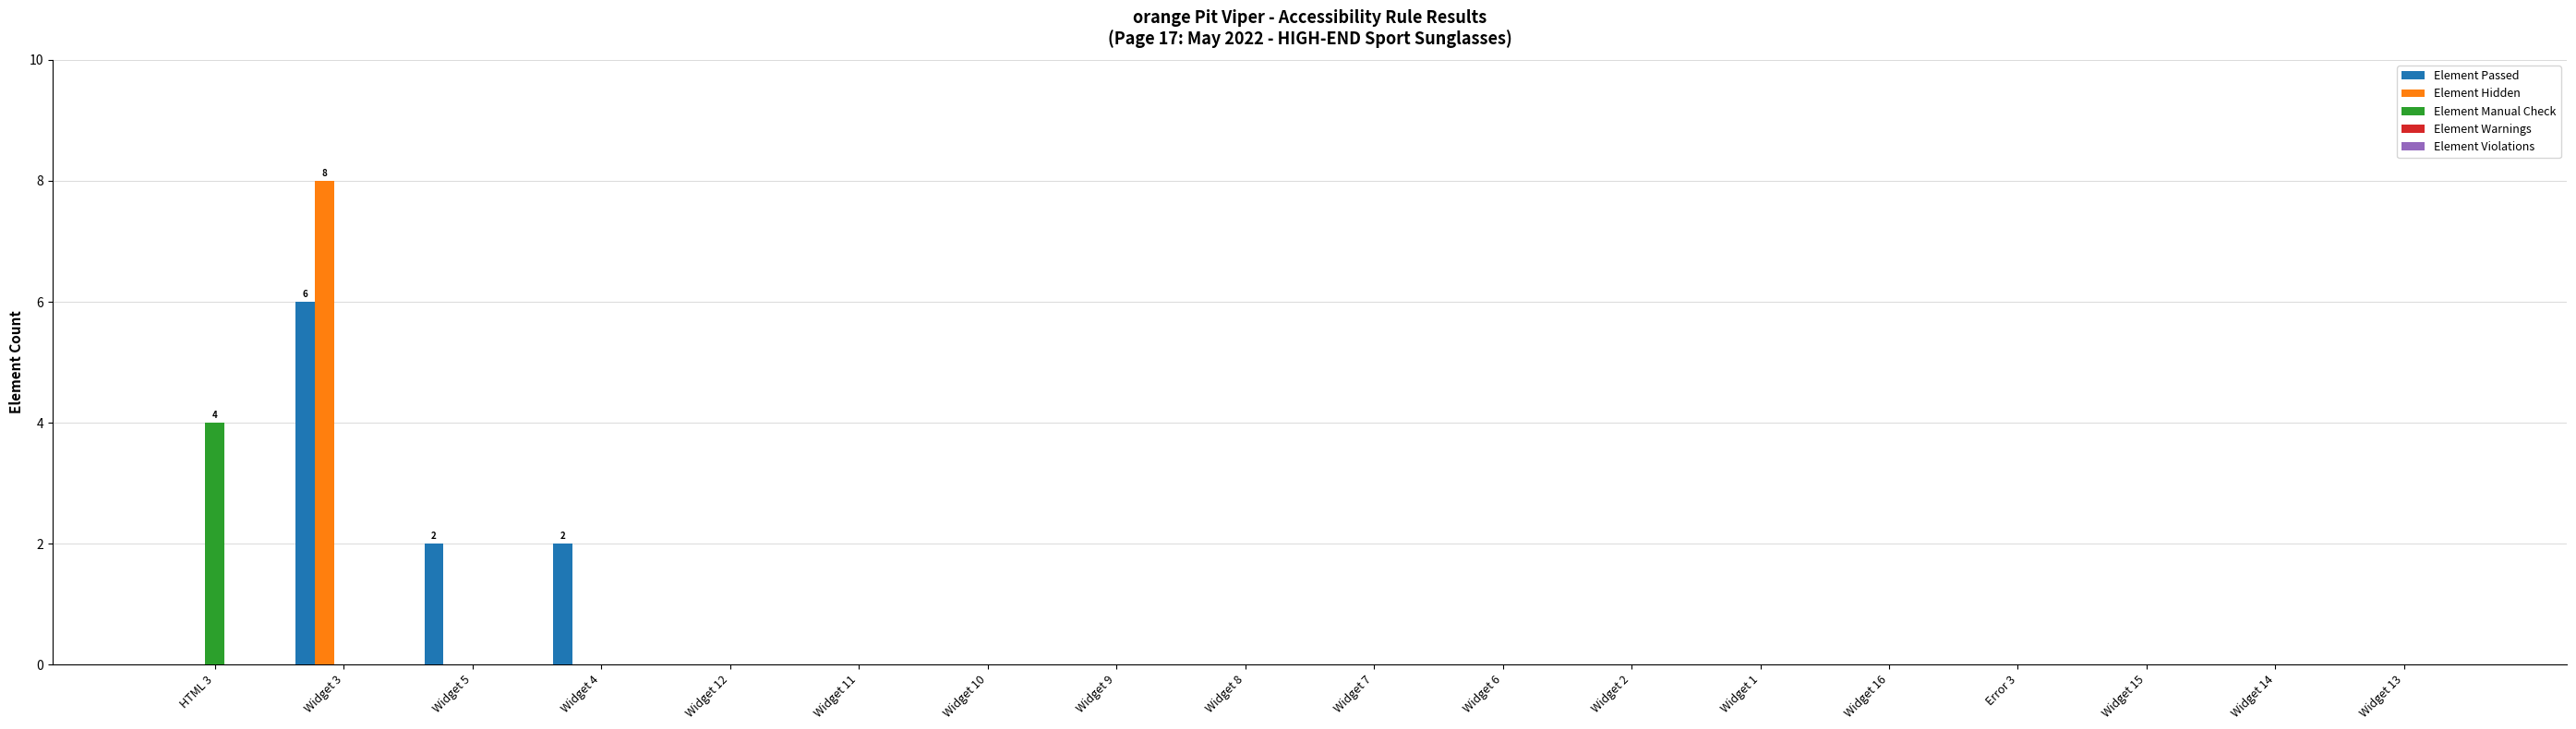

At which category is the sum across all series the highest?

Widget 3